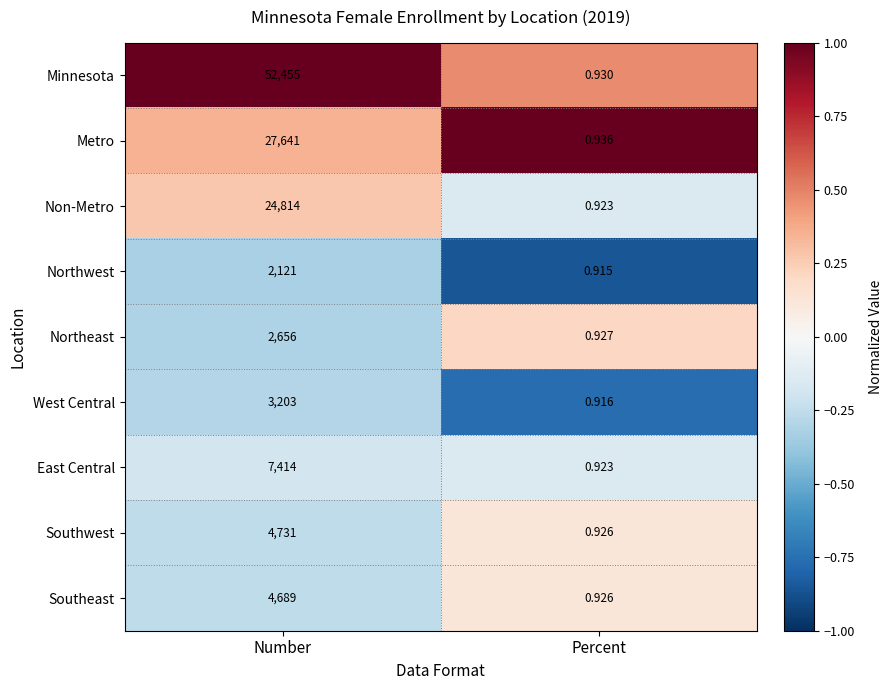

Rank the series at Number from lowest to highest value.

Northwest, Northeast, West Central, Southeast, Southwest, East Central, Non-Metro, Metro, Minnesota